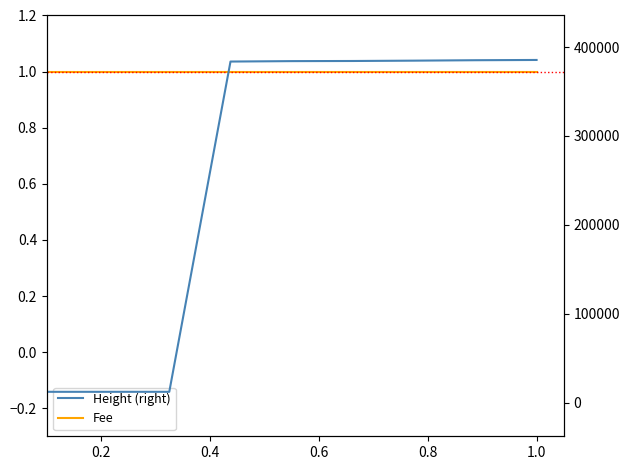

How many lines are shown in the chart?

2